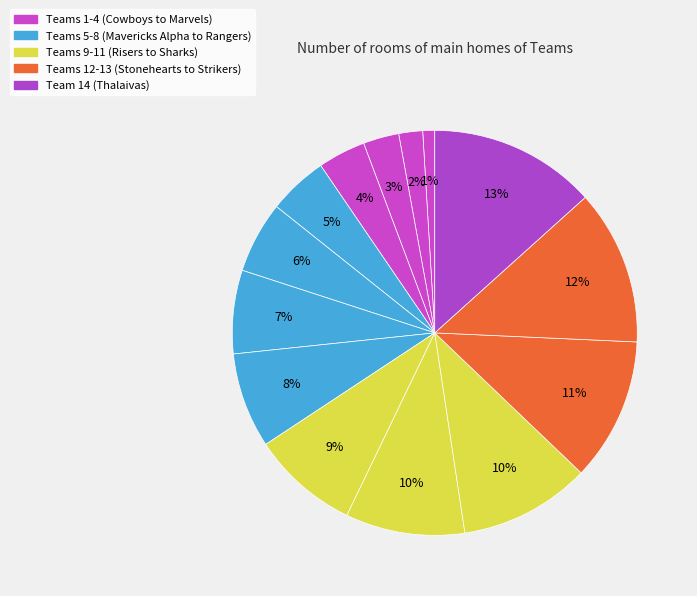

How many slices are in this pie chart?

14